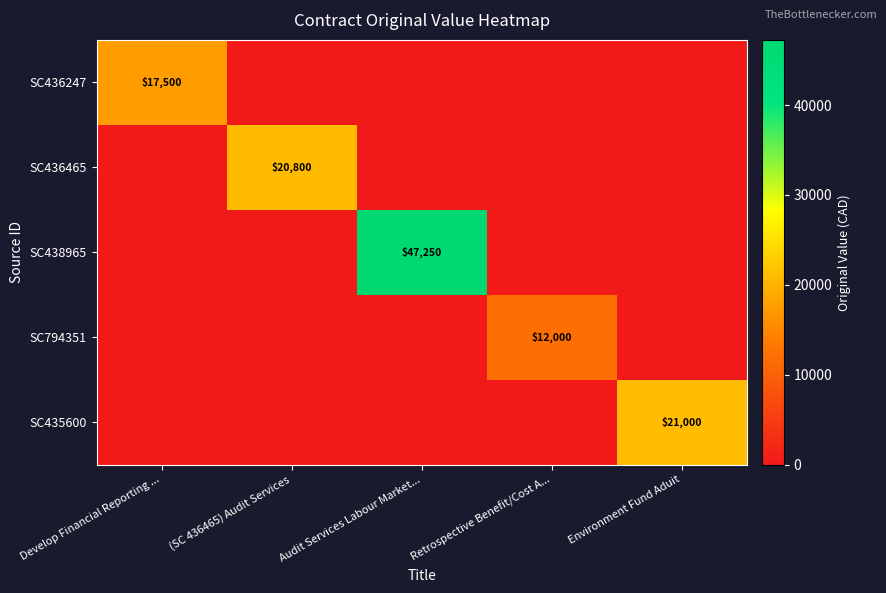

What is the difference between the maximum and second lowest values in the SC436247 series?

17500